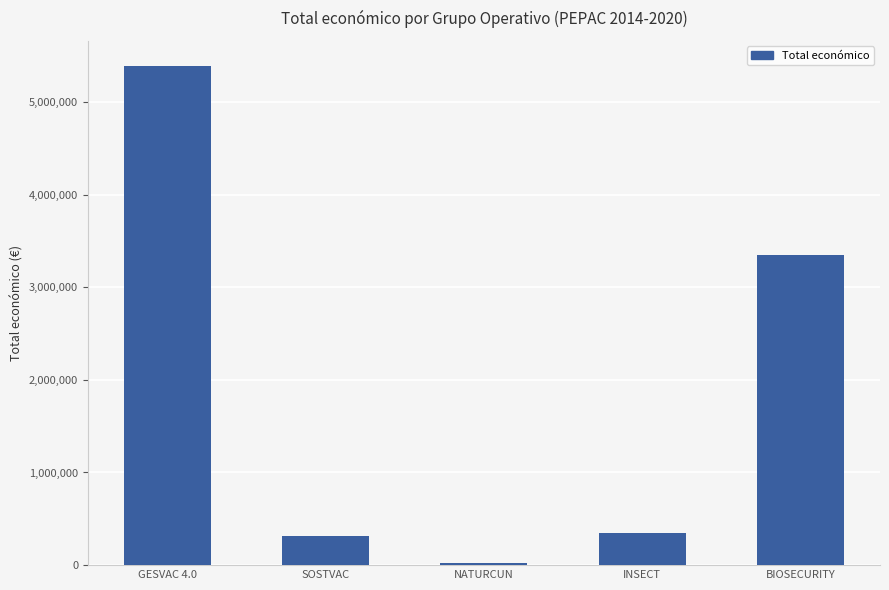

What is the average value?

1881625